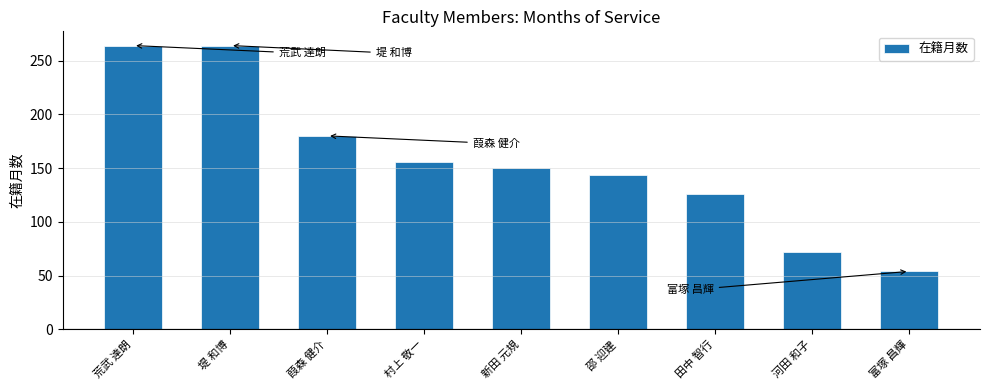

How many values are below 150?

4